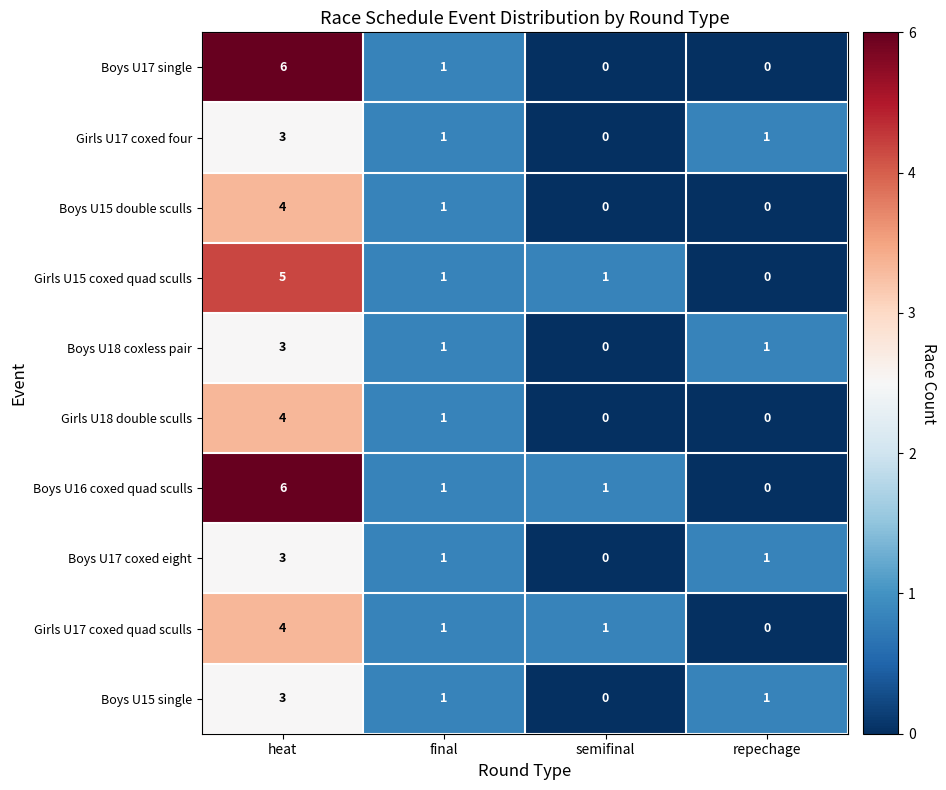

Which series changed the most between heat and semifinal?

Boys U17 single